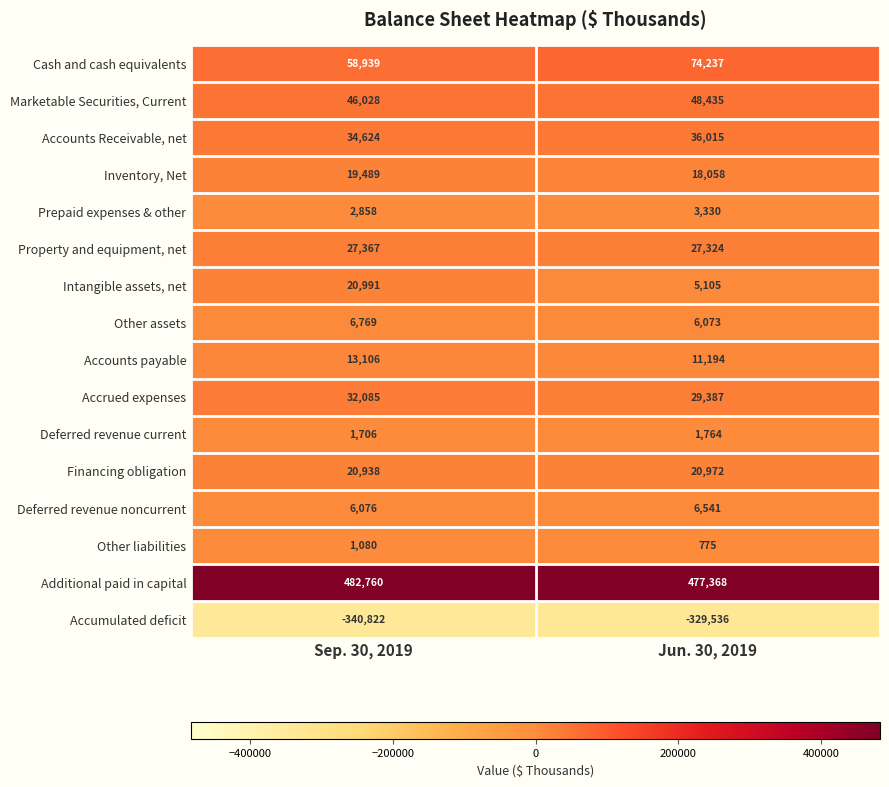

What is the total value across all series at Jun. 30, 2019?

437042